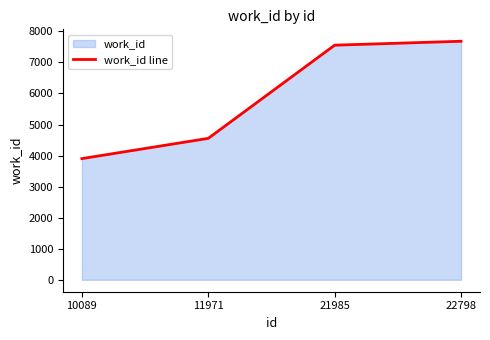

Reading left to right, list all the values displayed in this chart.

10089=3903	11971=4555	21985=7556	22798=7682